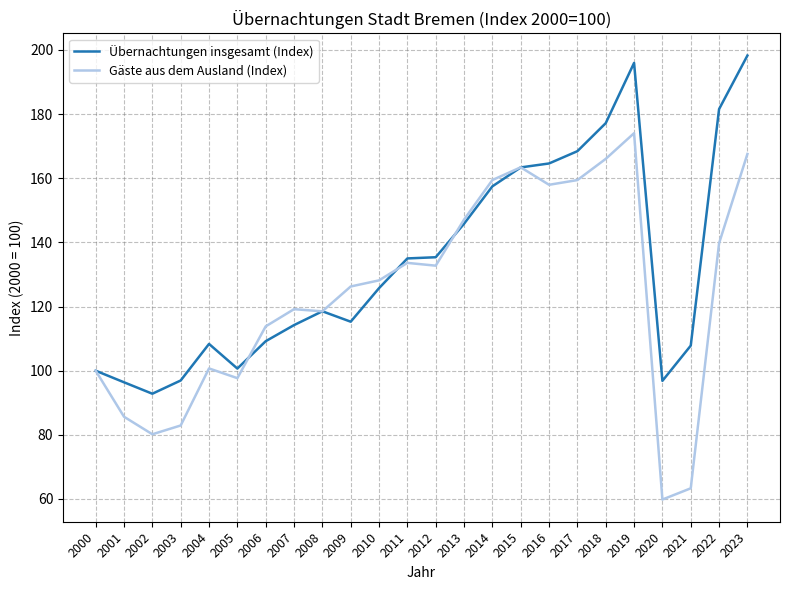

How many categories are shown in the chart?

24